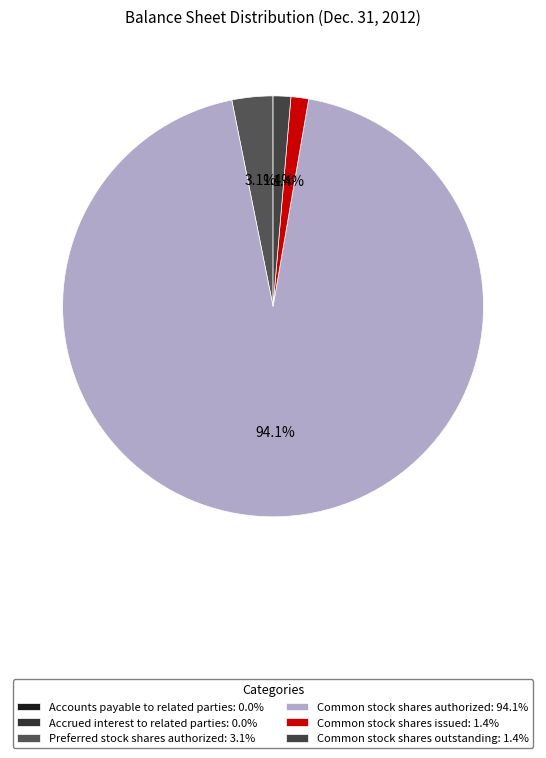

Rank the categories by value from highest to lowest.

Common stock shares authorized, Preferred stock shares authorized, Common stock shares issued, Common stock shares outstanding, Accounts payable to related parties, Accrued interest to related parties